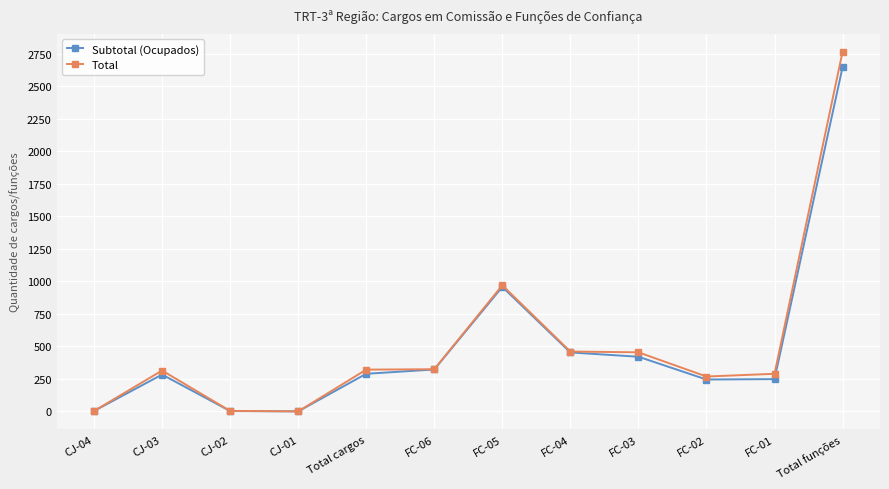

Which series has the widest spread of values?

Total